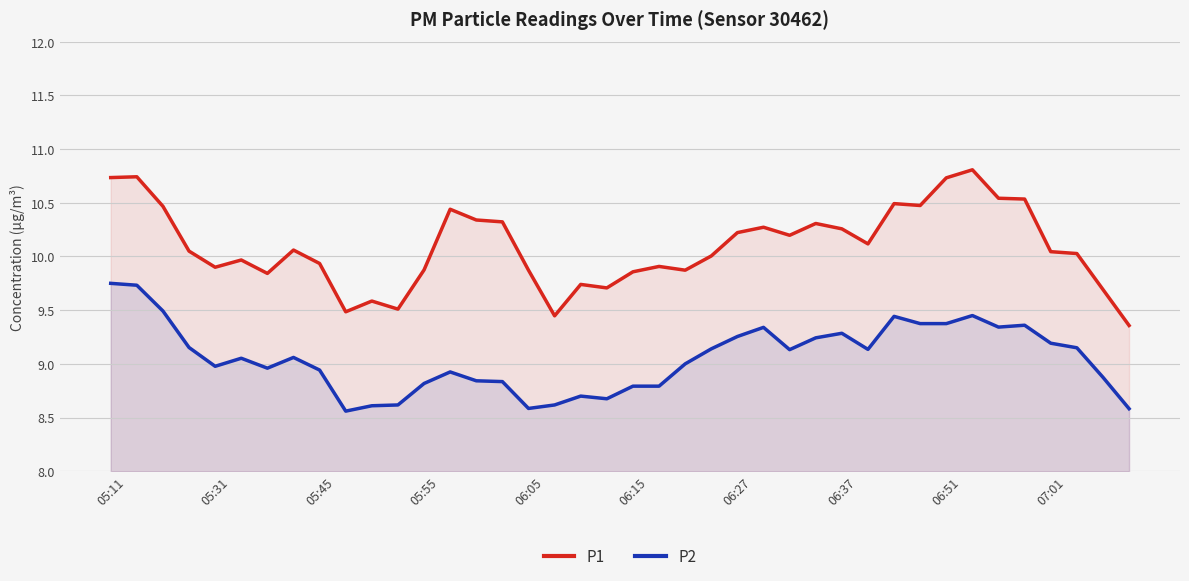

Which series has the widest spread of values?

P1